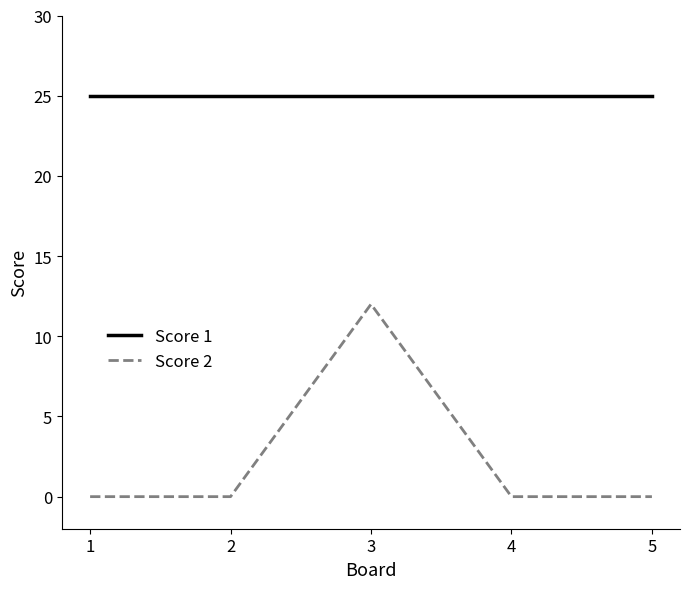

Which series has the largest total across all categories?

Score 1